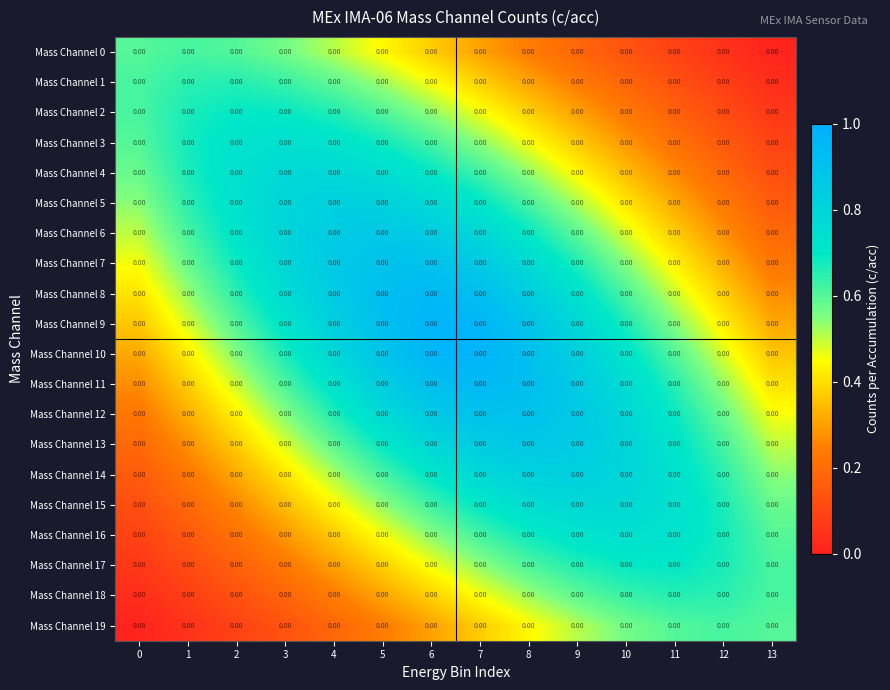

What is the sum of the Mass Channel 13 values at 1 and 11?

1.0